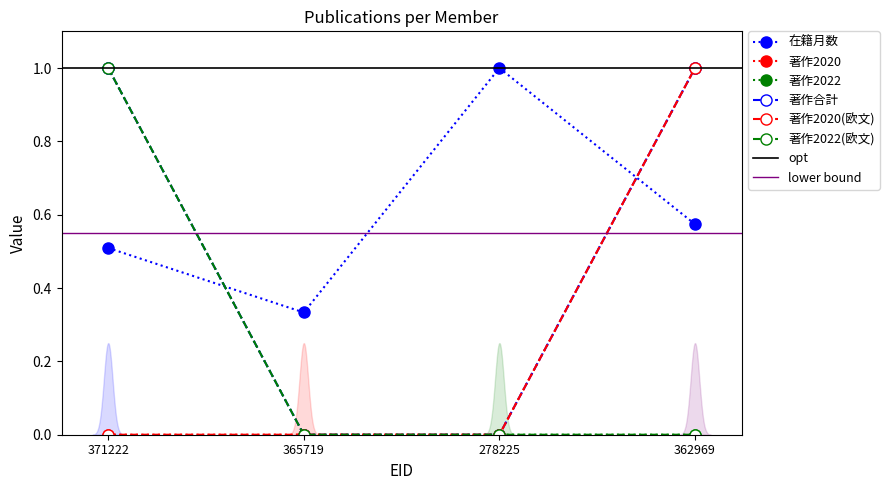

What is the label of the 1st point from the left?

371222